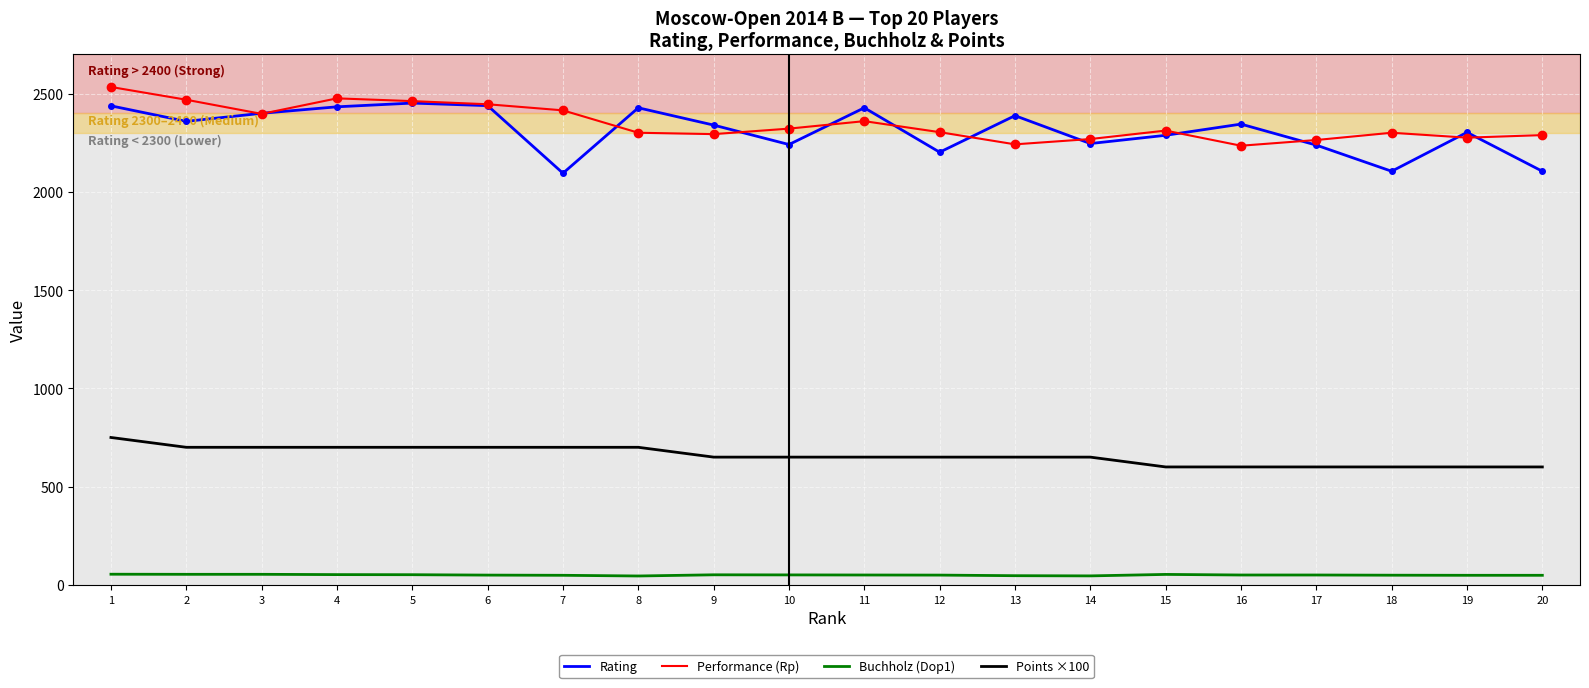

What is the highest value of the Rating series?

2452.0